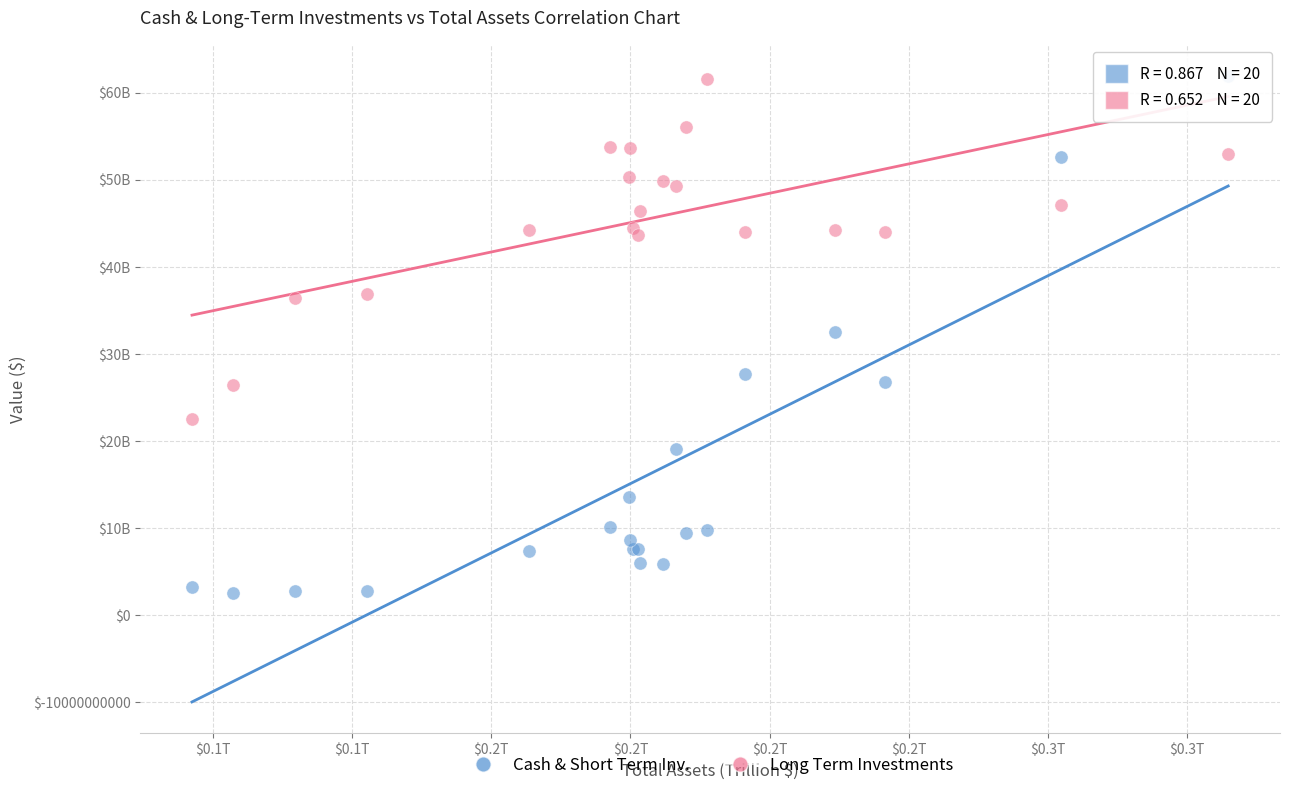

Which series contains the lowest Y value?

Cash & Short Term Inv.